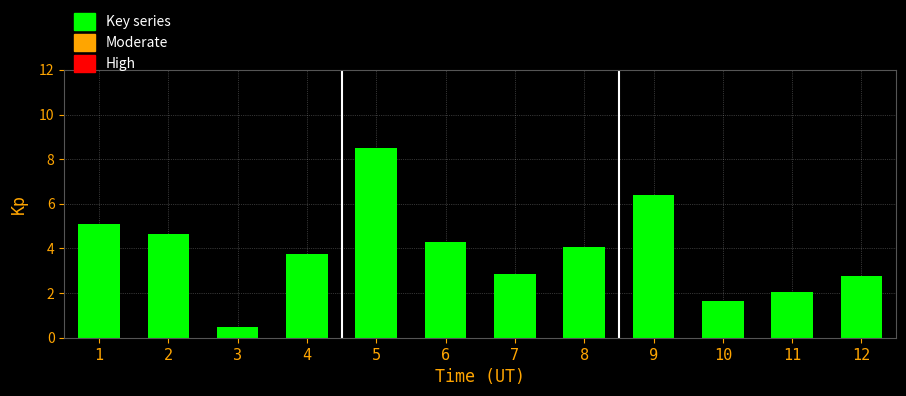

Reading left to right, extract all data points from this chart.

5.1	4.6	0.5	3.8	8.5	4.3	2.9	4.1	6.4	1.7	2.1	2.8